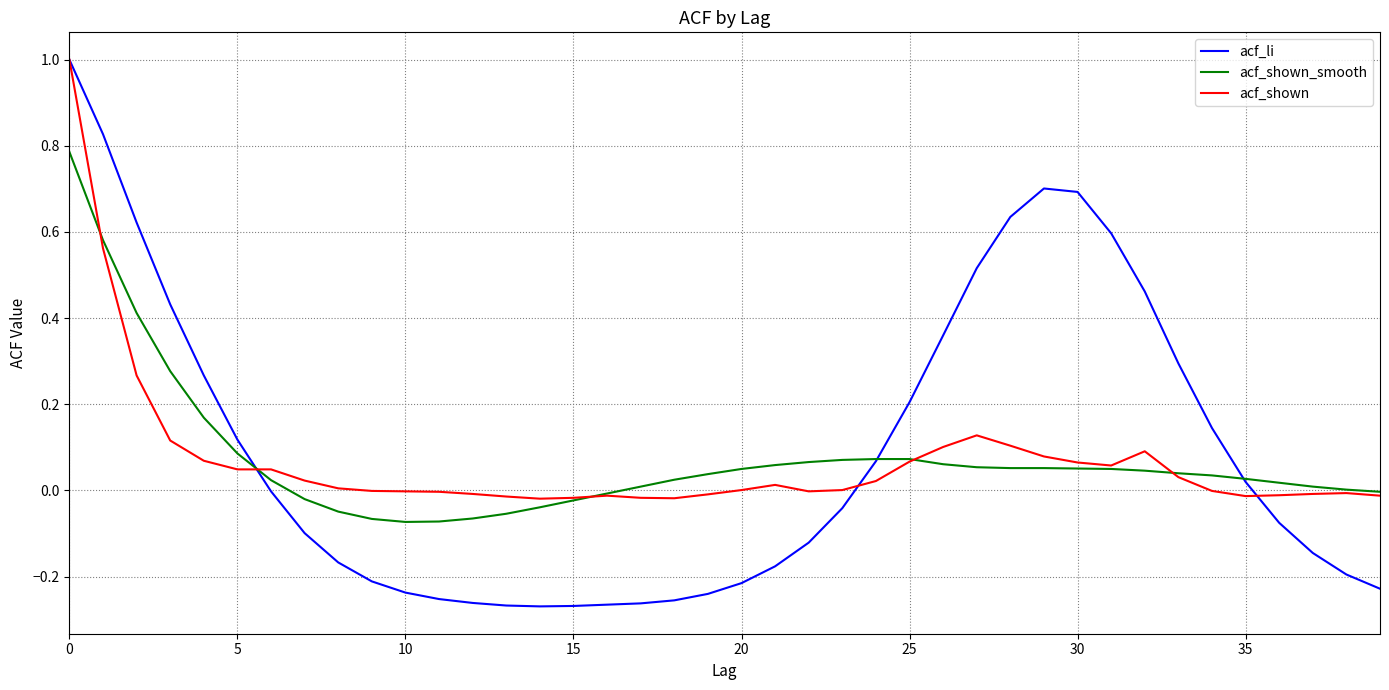

What is the highest value of the acf_shown series?

1.0